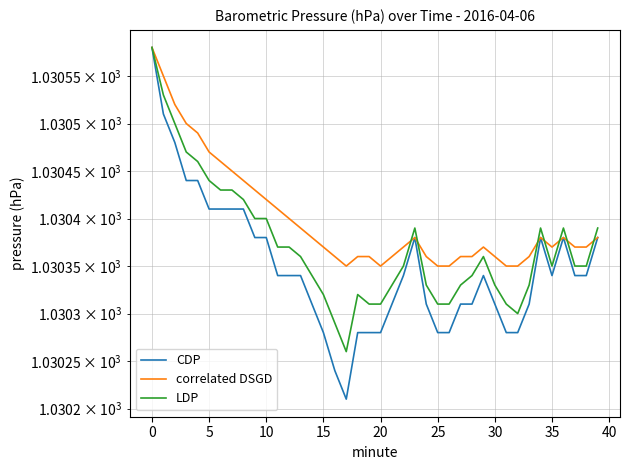

What is the minimum value shown in the chart?

1030.2